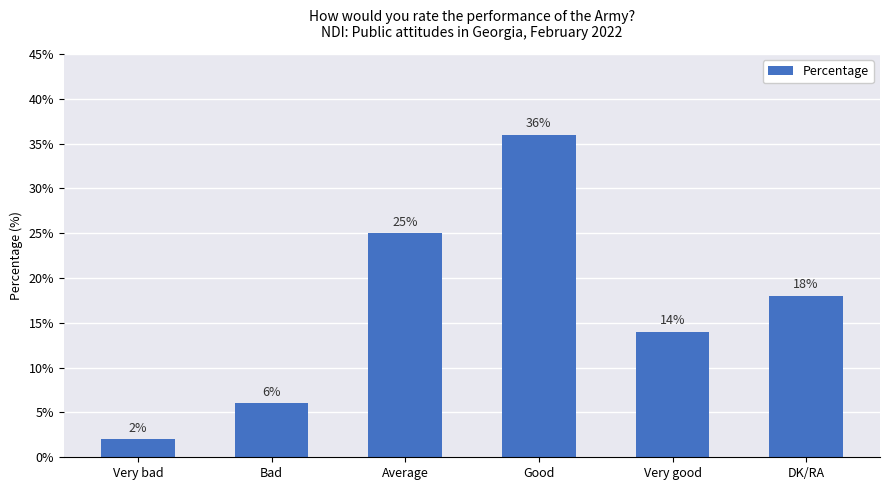

What is the label of the 1st bar from the right?

DK/RA